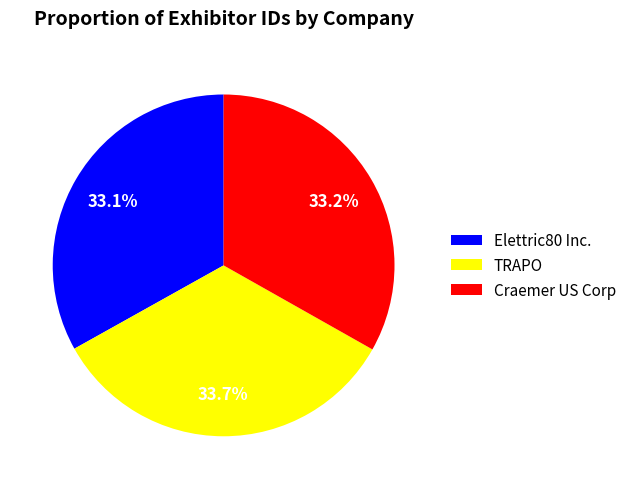

What percentage do Elettric80 Inc. and Craemer US Corp together represent?

66.3%